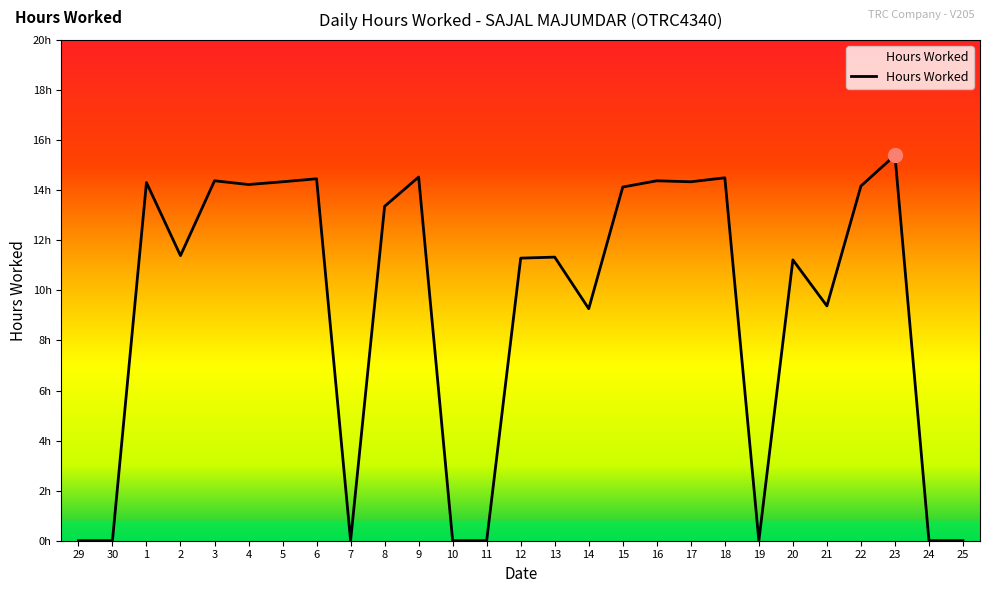

Is this an area chart (filled region under the line)?

Yes